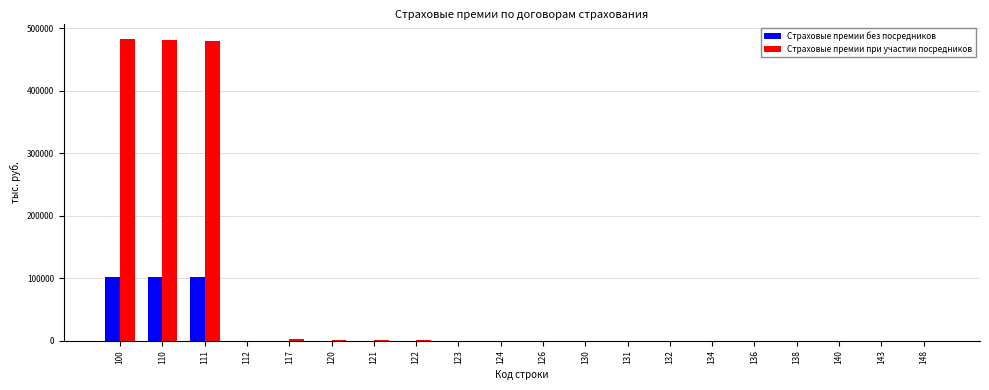

What are all the series names shown in the legend?

Страховые премии без посредников, Страховые премии при участии посредников